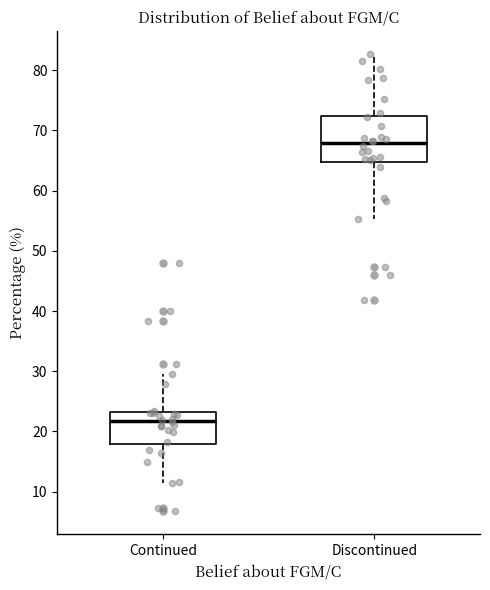

Where is the upper edge of the box for Discontinued on the y-axis? The values are not printed on the chart, so give them approximately, as read against the axis.

72